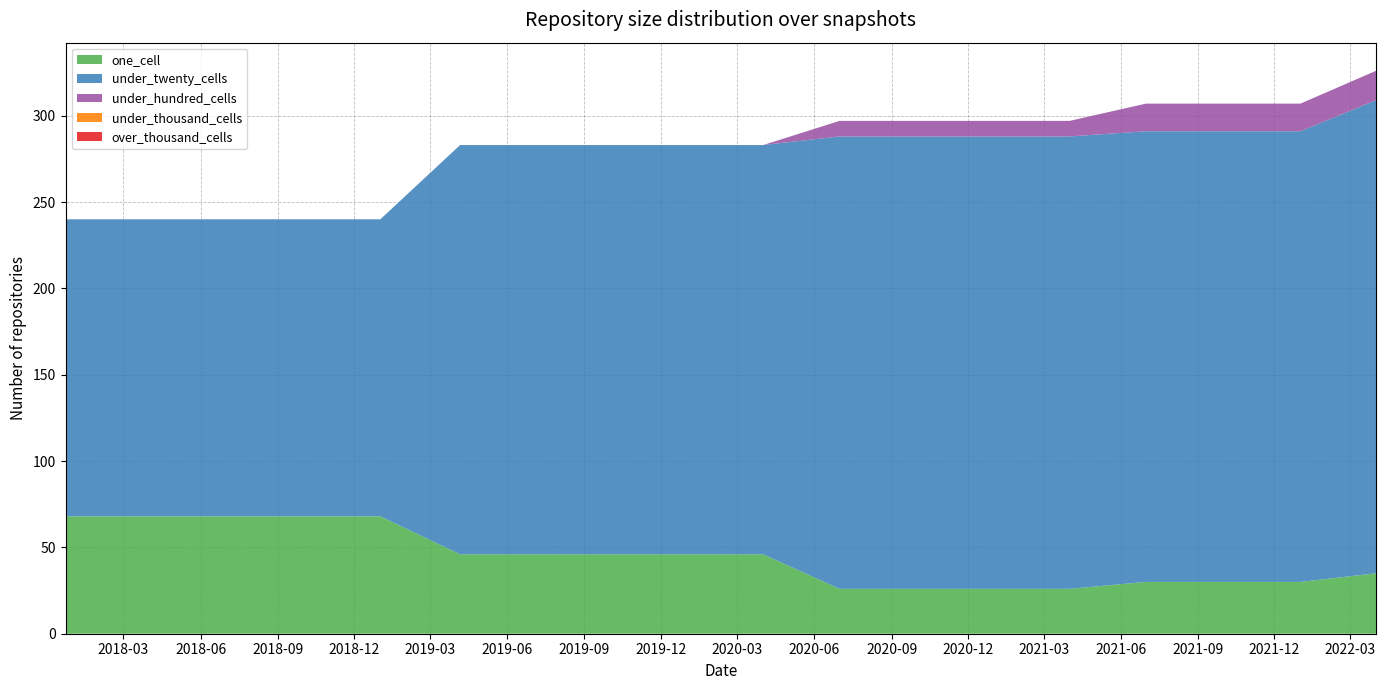

Reading left to right, extract all data points from this chart.

one_cell: 2017-12-22=68	2018-04-09=68	2018-07-11=68	2018-09-28=68	2019-01-01=68	2019-04-06=46	2019-07-01=46	2019-10-09=46	2020-01-01=46	2020-04-01=46	2020-07-01=26	2020-10-01=26	2021-01-01=26	2021-04-01=26	2021-07-01=30	2021-10-01=30	2022-01-01=30	2022-04-01=35
under_twenty_cells: 2017-12-22=172	2018-04-09=172	2018-07-11=172	2018-09-28=172	2019-01-01=172	2019-04-06=237	2019-07-01=237	2019-10-09=237	2020-01-01=237	2020-04-01=237	2020-07-01=262	2020-10-01=262	2021-01-01=262	2021-04-01=262	2021-07-01=261	2021-10-01=261	2022-01-01=261	2022-04-01=274
under_hundred_cells: 2017-12-22=0	2018-04-09=0	2018-07-11=0	2018-09-28=0	2019-01-01=0	2019-04-06=0	2019-07-01=0	2019-10-09=0	2020-01-01=0	2020-04-01=0	2020-07-01=9	2020-10-01=9	2021-01-01=9	2021-04-01=9	2021-07-01=16	2021-10-01=16	2022-01-01=16	2022-04-01=17
under_thousand_cells: 2017-12-22=0	2018-04-09=0	2018-07-11=0	2018-09-28=0	2019-01-01=0	2019-04-06=0	2019-07-01=0	2019-10-09=0	2020-01-01=0	2020-04-01=0	2020-07-01=0	2020-10-01=0	2021-01-01=0	2021-04-01=0	2021-07-01=0	2021-10-01=0	2022-01-01=0	2022-04-01=0
over_thousand_cells: 2017-12-22=0	2018-04-09=0	2018-07-11=0	2018-09-28=0	2019-01-01=0	2019-04-06=0	2019-07-01=0	2019-10-09=0	2020-01-01=0	2020-04-01=0	2020-07-01=0	2020-10-01=0	2021-01-01=0	2021-04-01=0	2021-07-01=0	2021-10-01=0	2022-01-01=0	2022-04-01=0